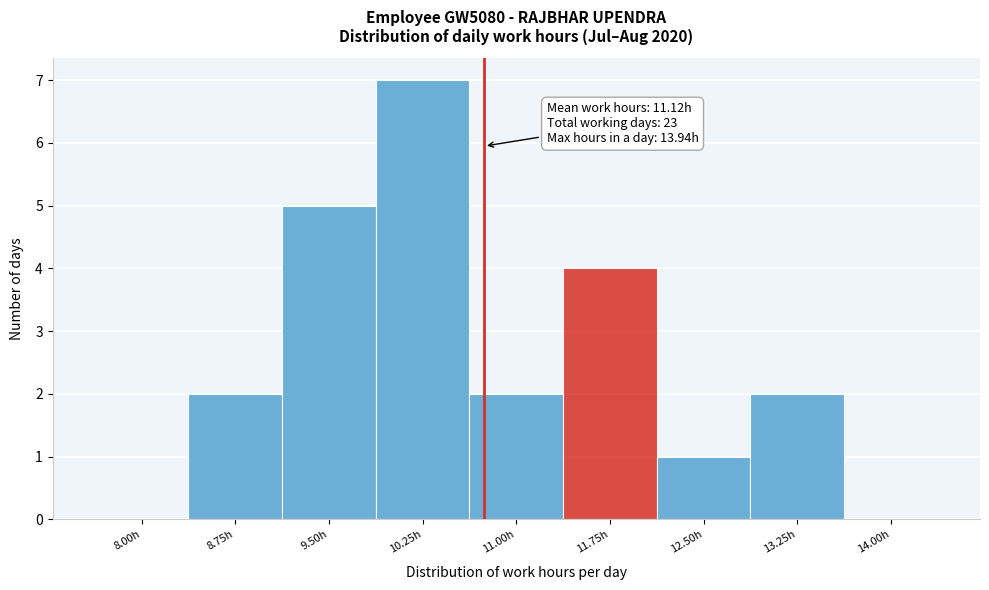

Reading left to right, list all the values displayed in this chart.

8.00h=0	8.75h=2	9.50h=5	10.25h=7	11.00h=2	11.75h=4	12.50h=1	13.25h=2	14.00h=0